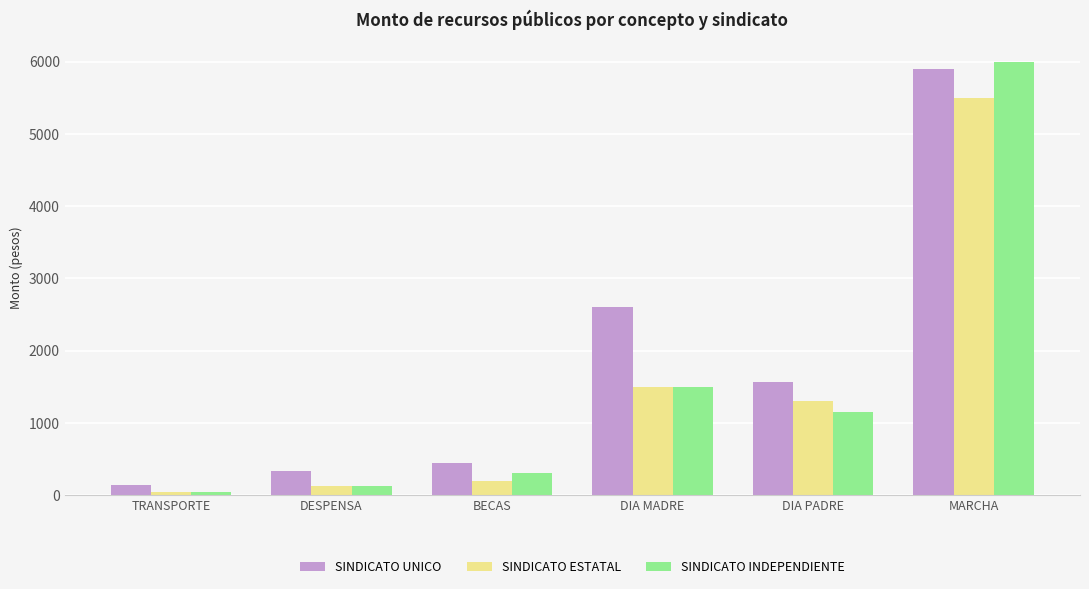

Which series has the largest range (max minus min)?

SINDICATO INDEPENDIENTE